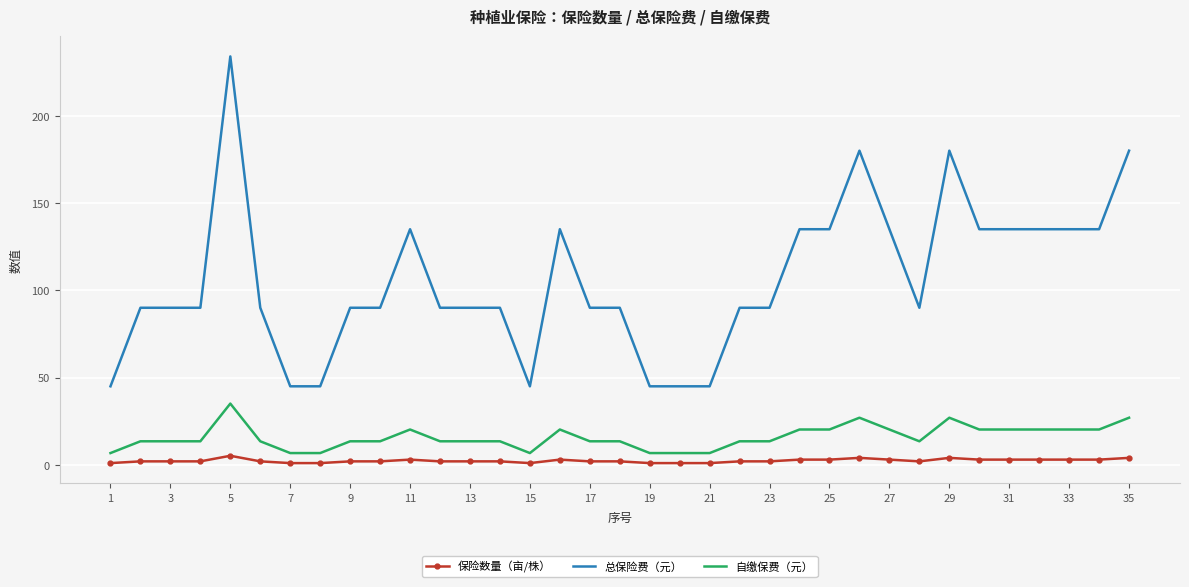

Which series has the widest spread of values?

总保险费（元）